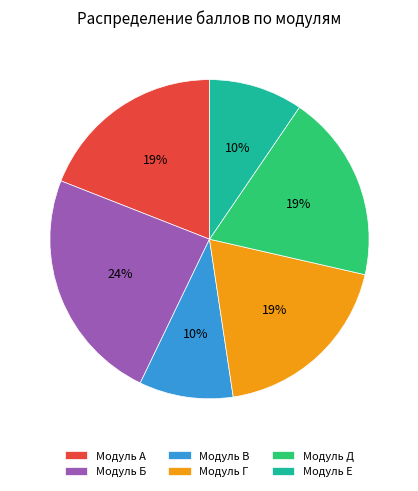

Does Модуль А represent more than half of the total?

No